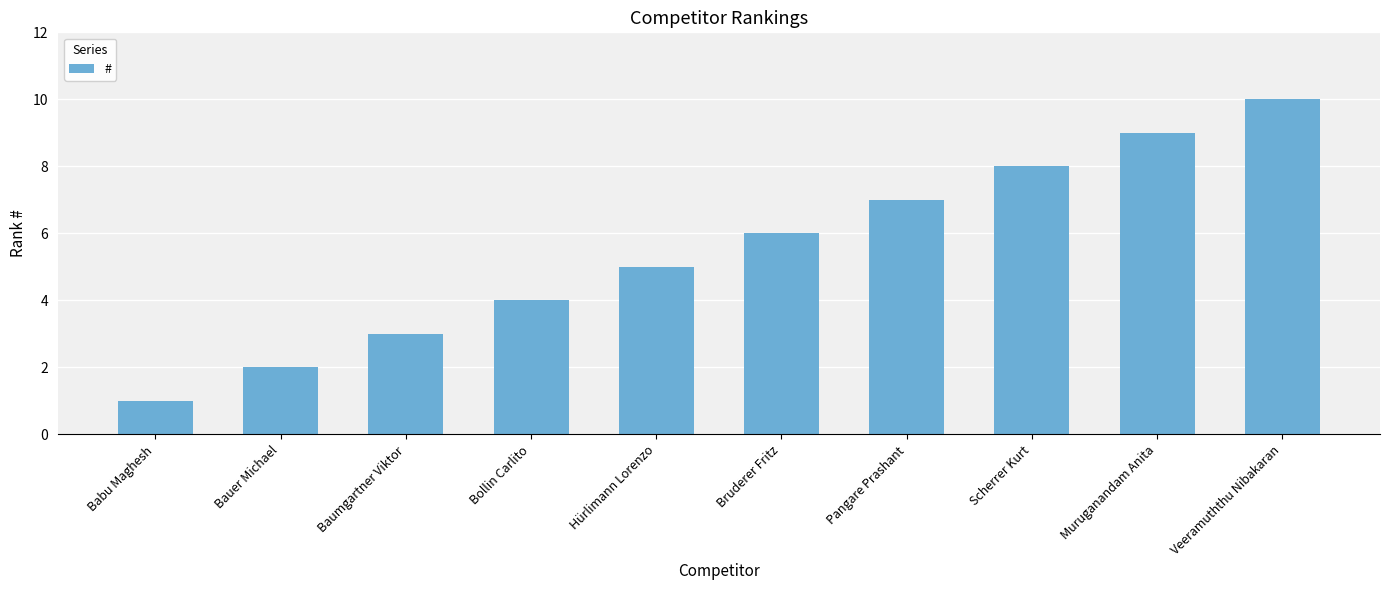

Reading left to right, what are all the values shown in this chart?

1	2	3	4	5	6	7	8	9	10